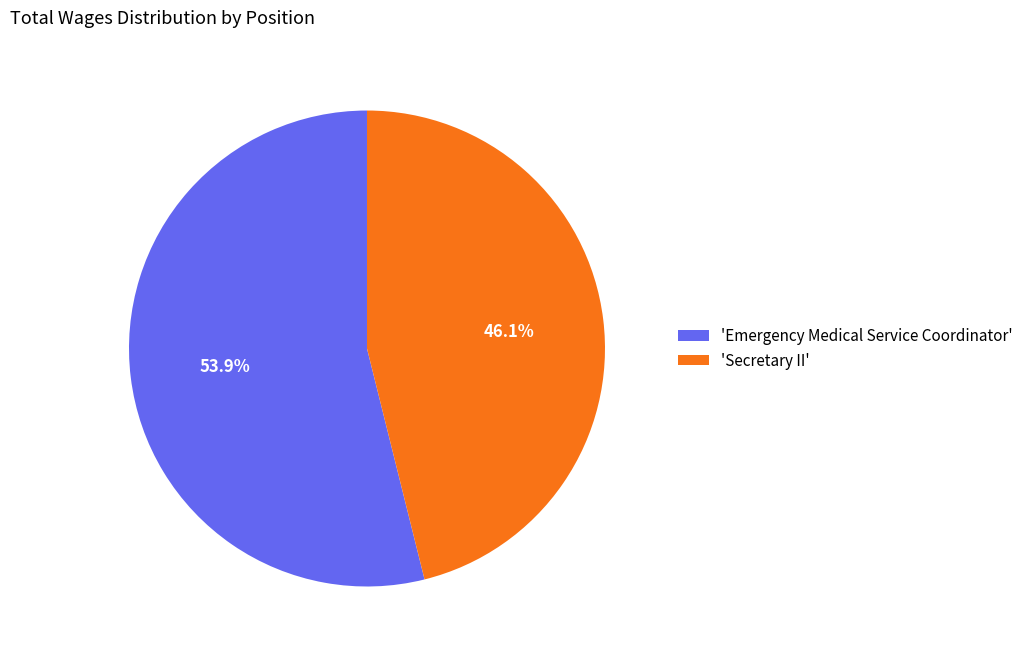

Which category has the smallest portion of the pie?

'Secretary II'